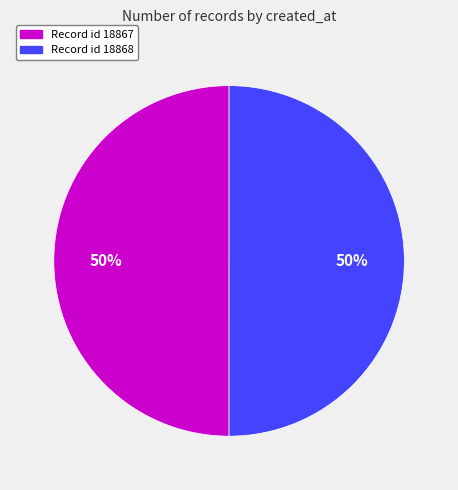

To the nearest percent, what is the average slice percentage?

50%